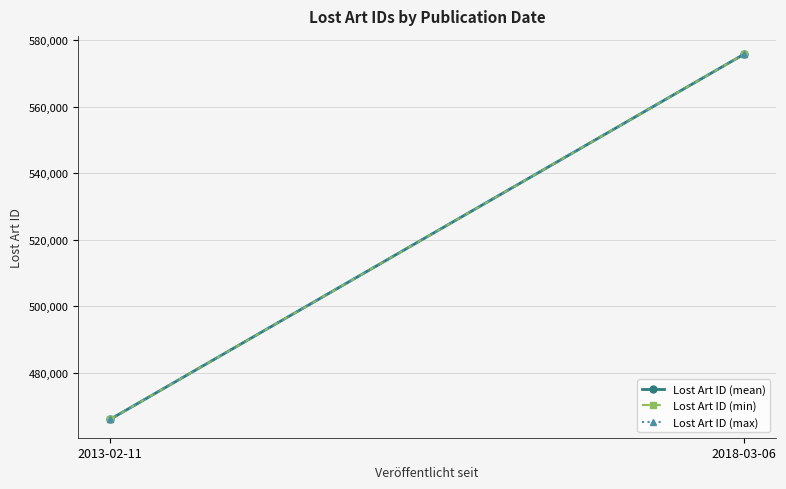

What is the total value across all series at 2018-03-06?

1727446.5